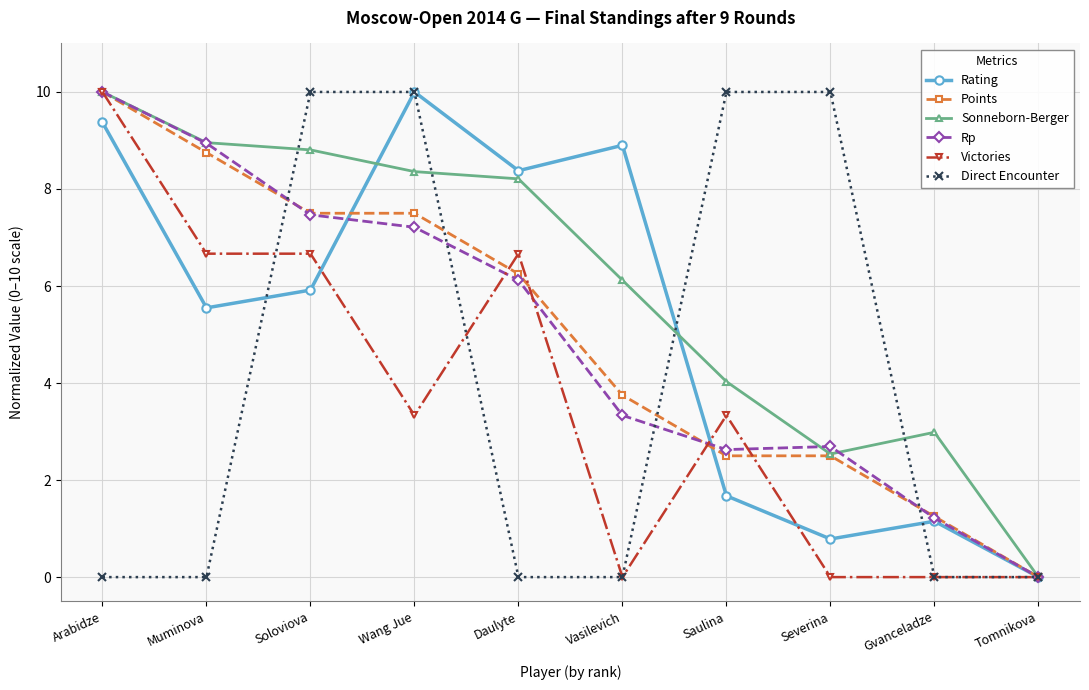

At which label is Rp closest to 4?

Vasilevich